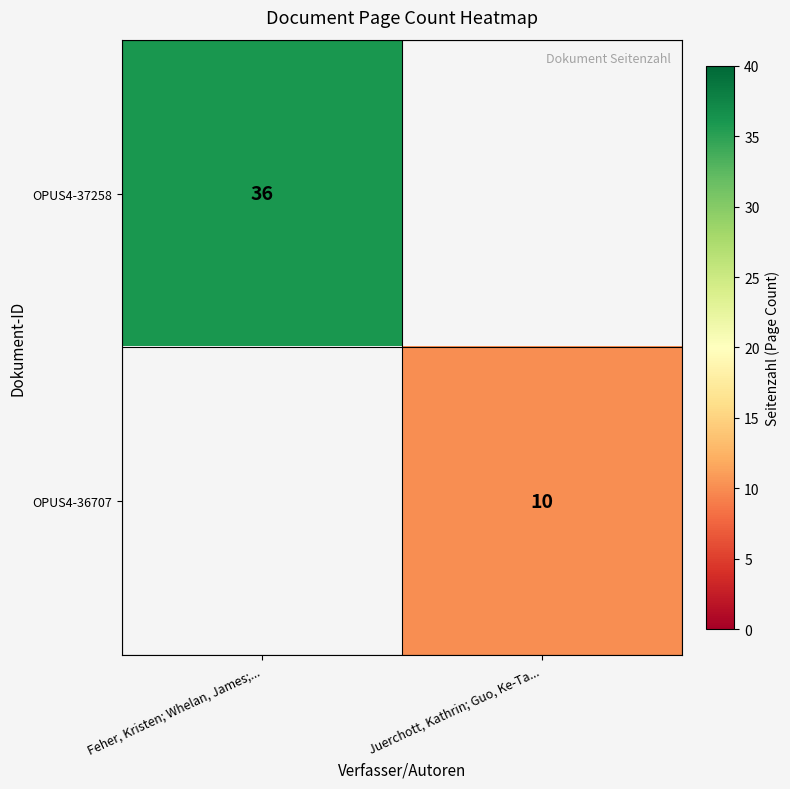

Between Juerchott, Kathrin; Guo, Ke-Ta... and Feher, Kristen; Whelan, James;..., which is larger?

Feher, Kristen; Whelan, James;...